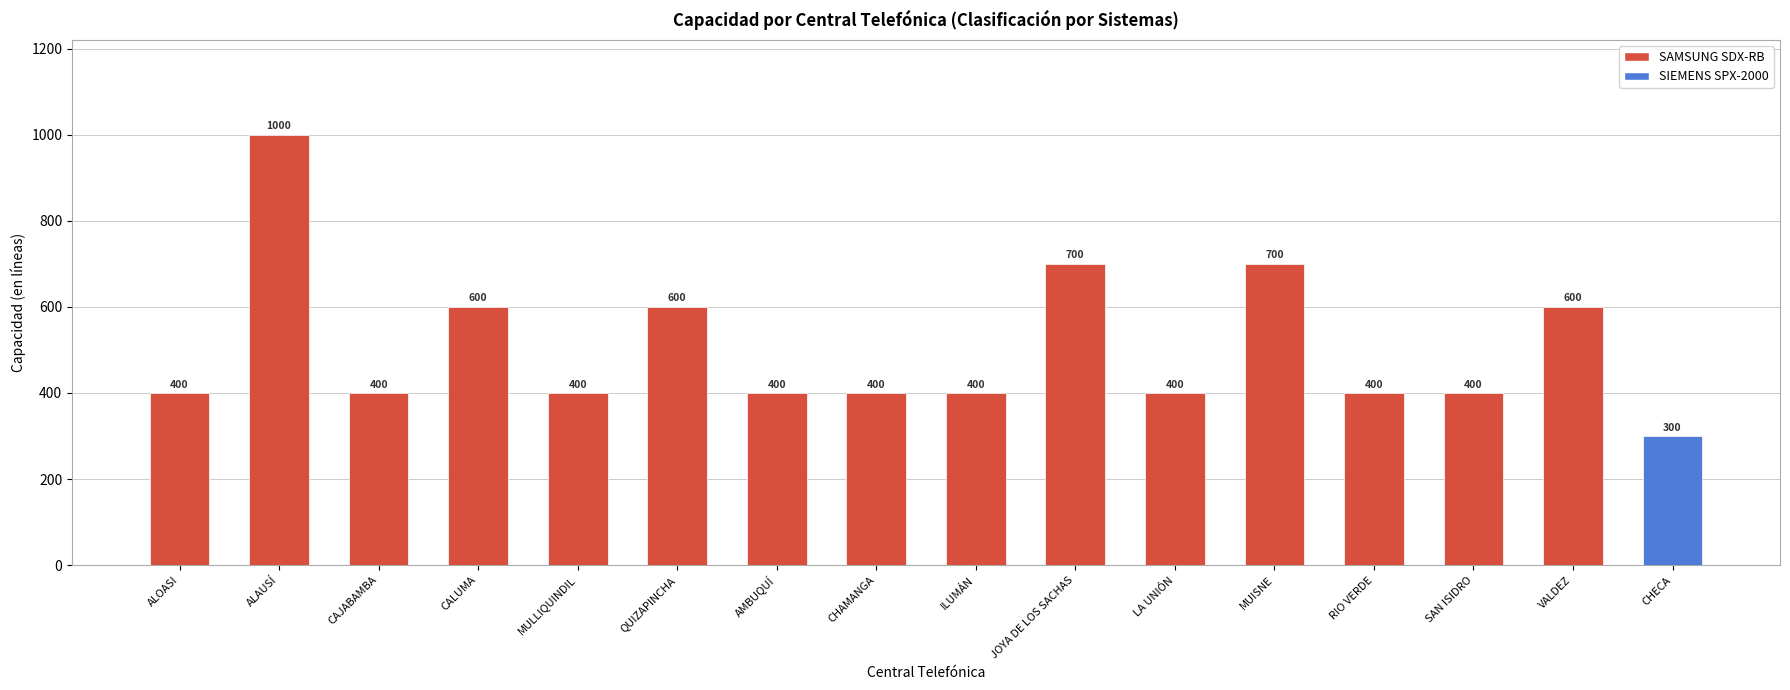

Reading left to right, transcribe all the data shown in this chart.

ALOASI=400	ALAUSÍ=1000	CAJABAMBA=400	CALUMA=600	MULLIQUINDIL=400	QUIZAPINCHA=600	AMBUQUÍ=400	CHAMANGA=400	ILUMÁN=400	JOYA DE LOS SACHAS=700	LA UNIÓN=400	MUISNE=700	RIO VERDE=400	SAN ISIDRO=400	VALDEZ=600	CHECA=300